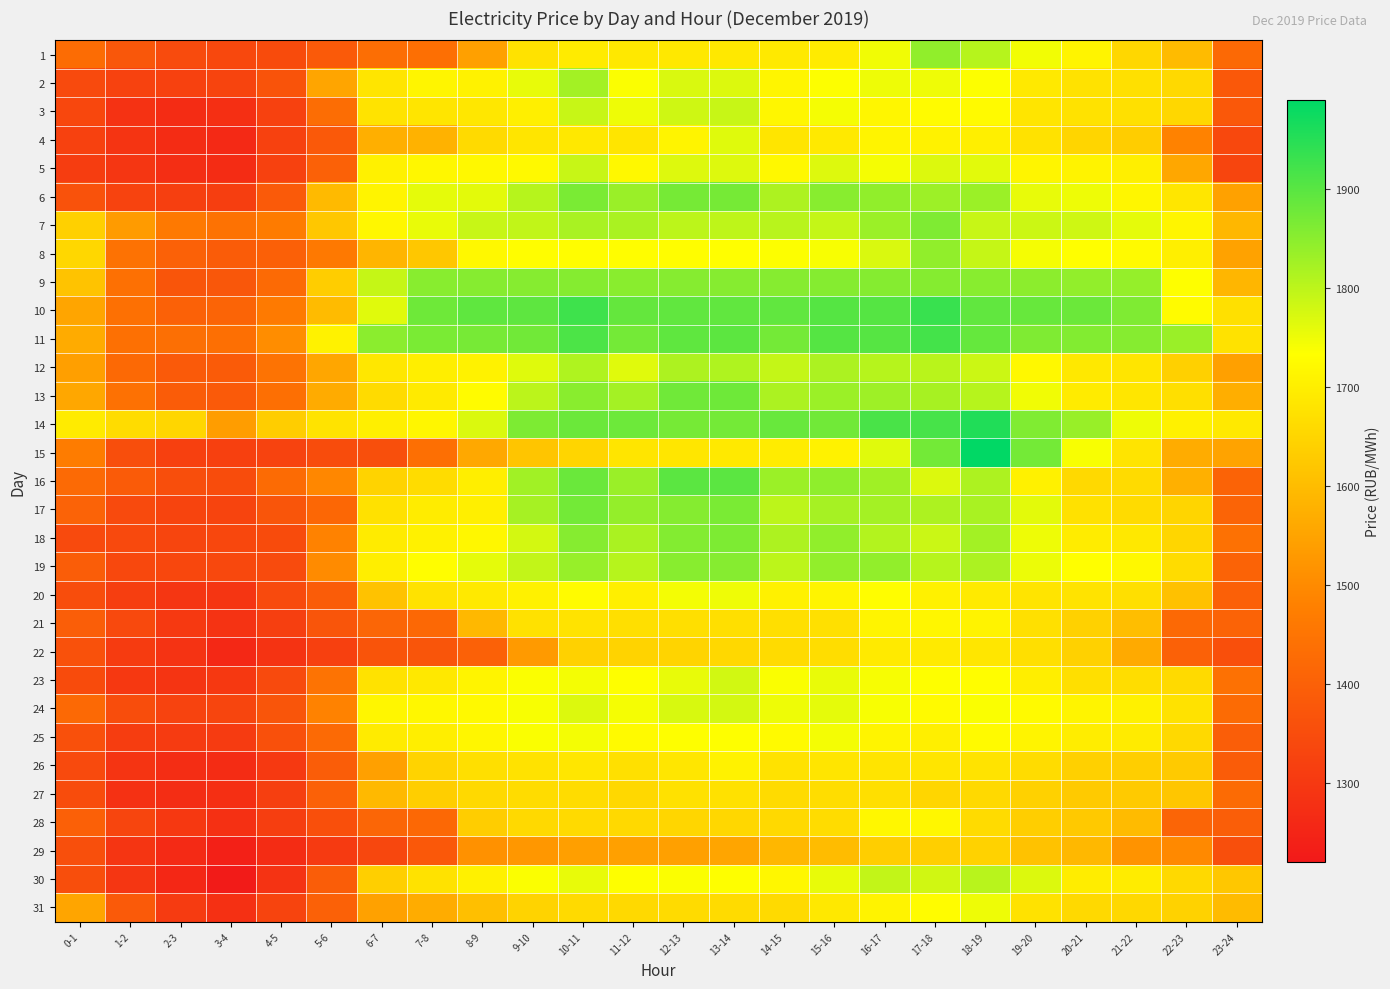

How many categories are shown in the chart?

24